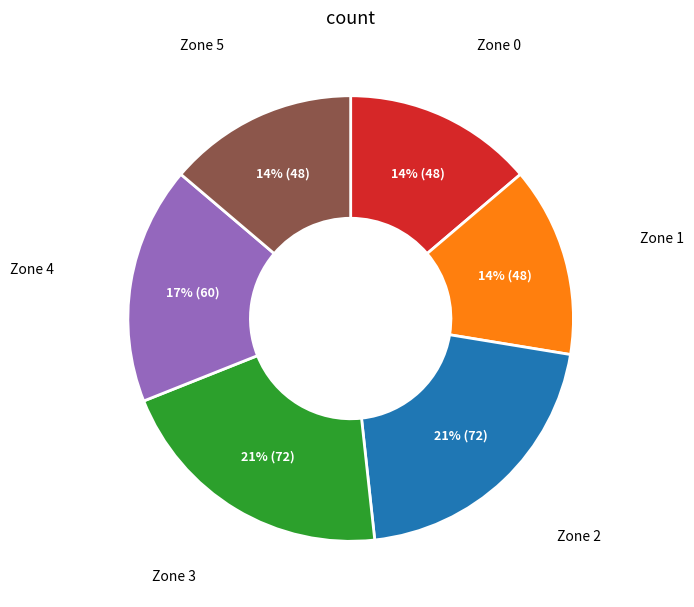

Does any single category account for the majority?

No